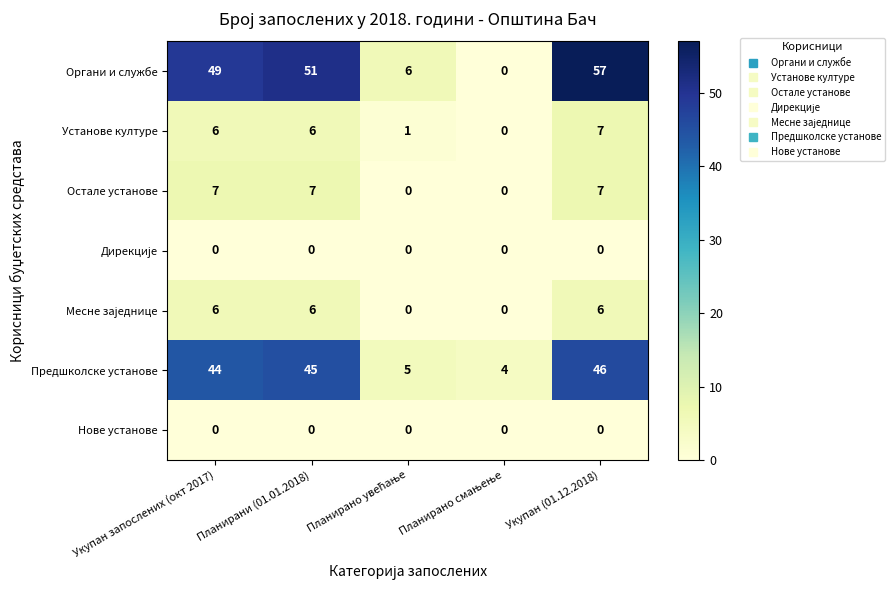

Is it true that Предшколске установе equals 73 at Планирани (01.01.2018)?

False